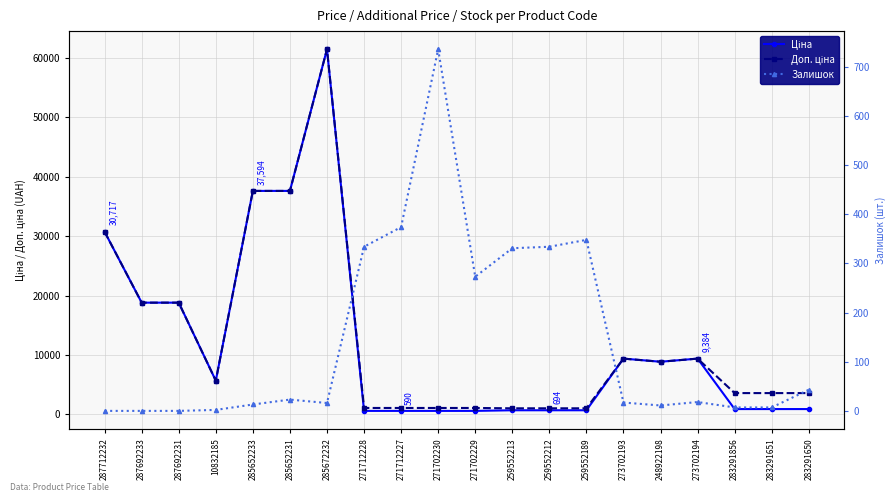

Is it true that Доп. ціна equals 37593.6 at 285652233?

True